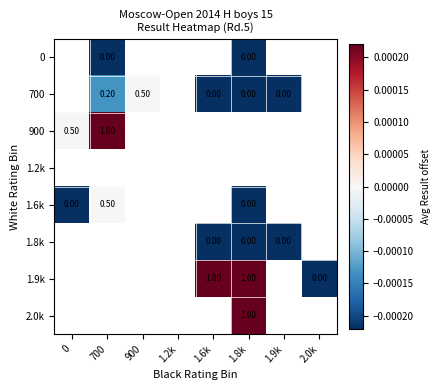

Is the value of 1.6k at 700 greater than the value of 1.9k at 1.6k?

No